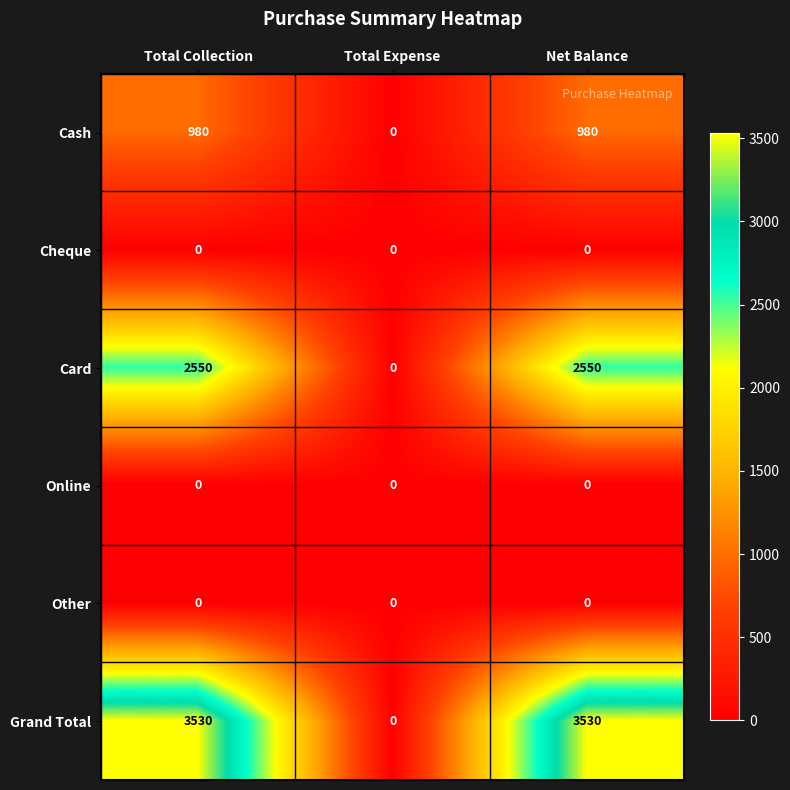

Which series has the largest total across all categories?

Grand Total